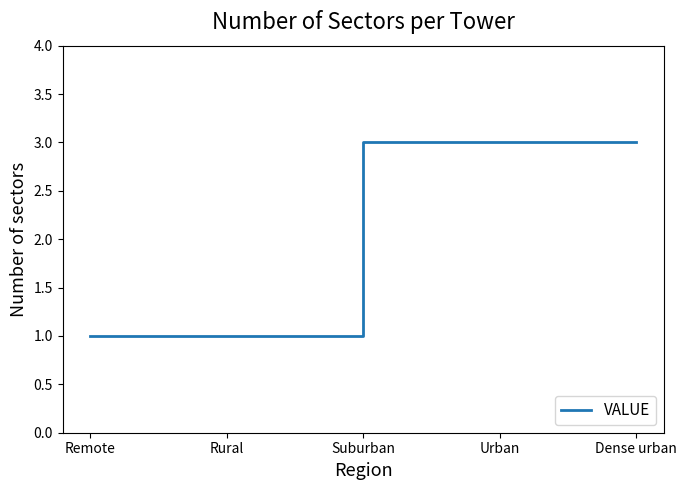

Count the number of data series in this chart.

1